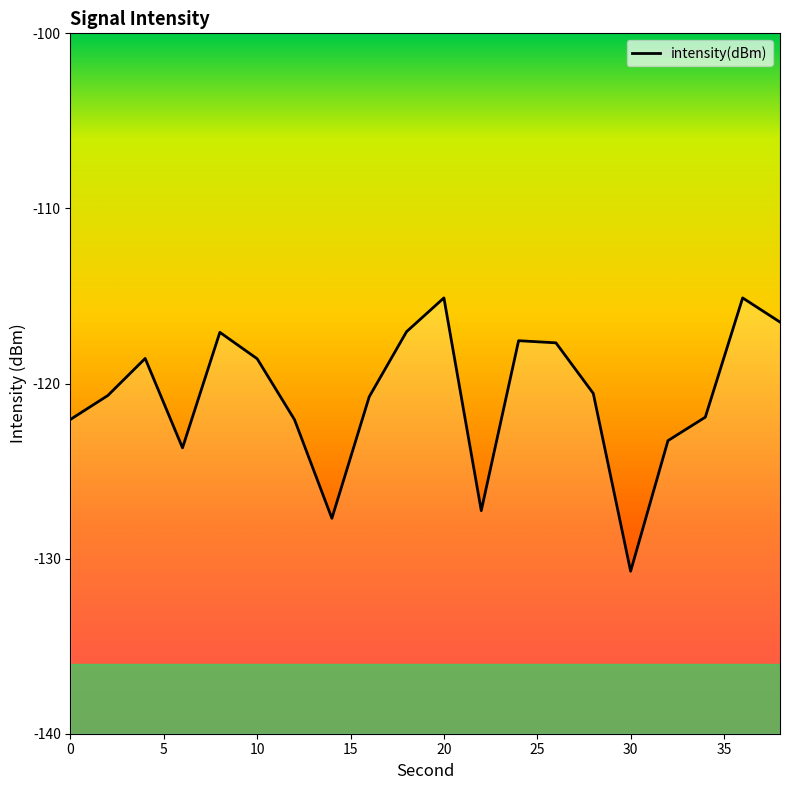

Reading left to right, transcribe all the data shown in this chart.

-122.0	-120.7	-118.6	-123.7	-117.1	-118.6	-122.1	-127.7	-120.8	-117.0	-115.1	-127.3	-117.6	-117.7	-120.6	-130.7	-123.3	-121.9	-115.1	-116.5